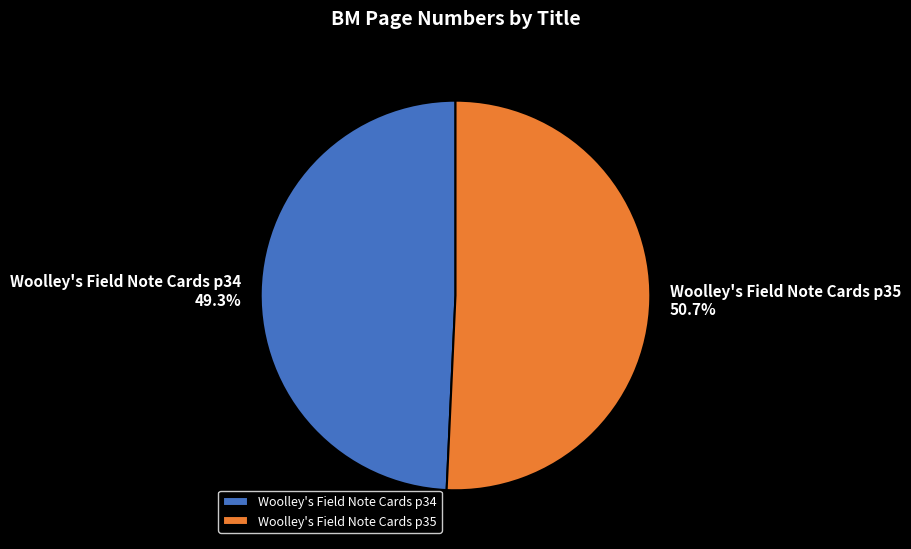

What is the ratio of the value at Woolley's Field Note Cards p35 to the value at Woolley's Field Note Cards p34?

1.0